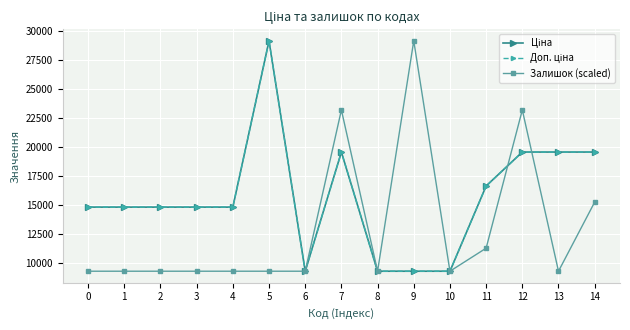

Reading left to right, transcribe all the data shown in this chart.

Ціна: 14817.6	14817.6	14817.6	14817.6	14817.6	29152.3	9290.5	19564.9	9290.5	9290.5	9290.5	16636.8	19564.9	19564.9	19564.9
Доп. ціна: 14817.6	14817.6	14817.6	14817.6	14817.6	29152.3	9290.5	19564.9	9290.5	9290.5	9290.5	16636.8	19564.9	19564.9	19564.9
Залишок (scaled): 9290.5	9290.5	9290.5	9290.5	9290.5	9290.5	9290.5	23193.8	9290.5	29152.3	9290.5	11276.7	23193.8	9290.5	15249.0